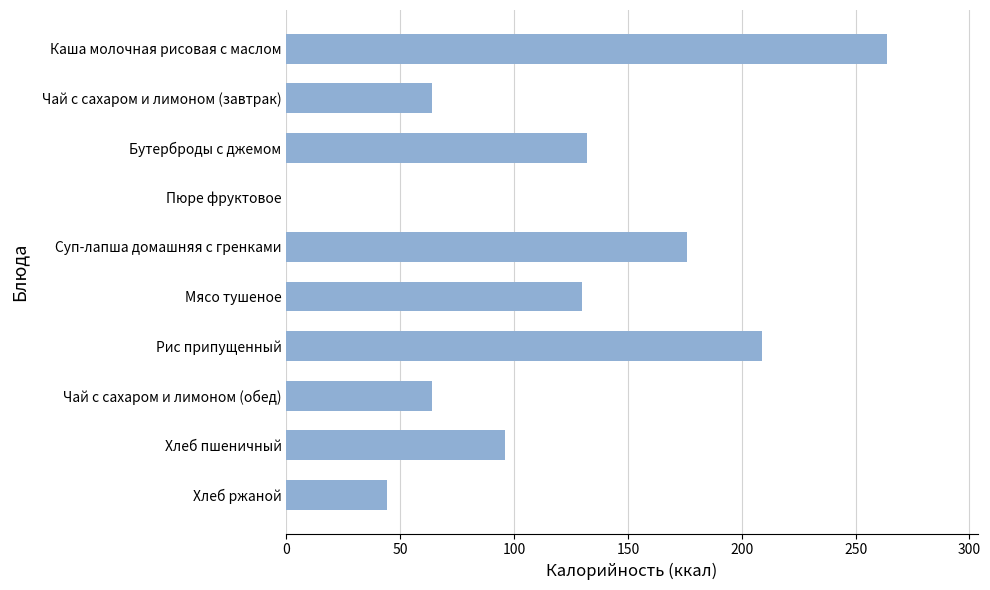

Is it true that the value at Бутерброды с джемом is 187?

False